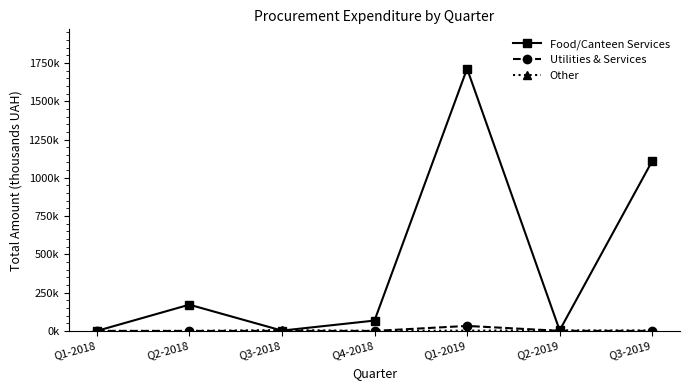

True or false: Utilities & Services has more than 0 points higher than both neighbors.

True